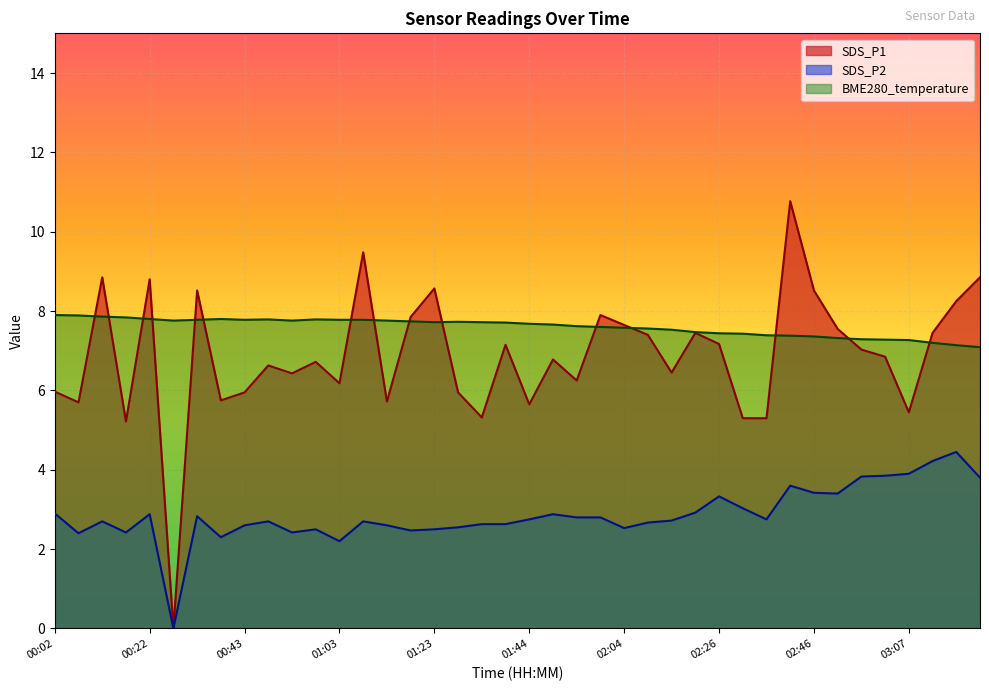

Does the chart display data point markers on the line(s)?

No